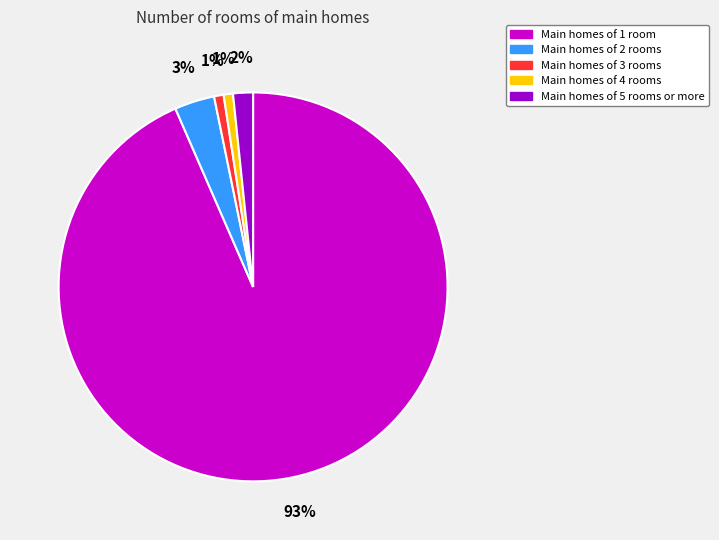

Between Main homes of 2 rooms and Main homes of 4 rooms, which is larger?

Main homes of 2 rooms